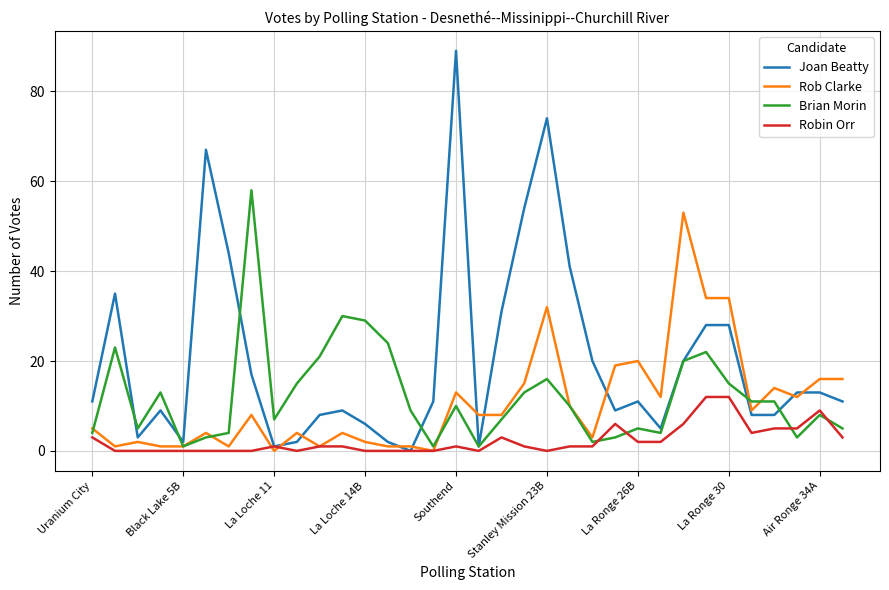

True or false: Robin Orr and Brian Morin cross at least once.

True